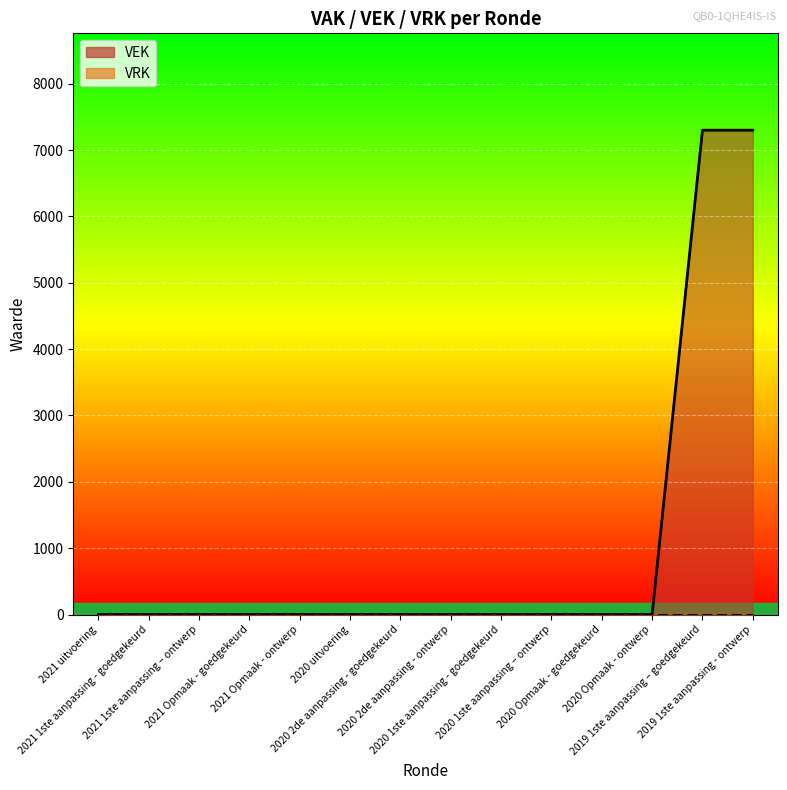

At which label does VEK line reach its peak?

2019 1ste aanpassing – goedgekeurd